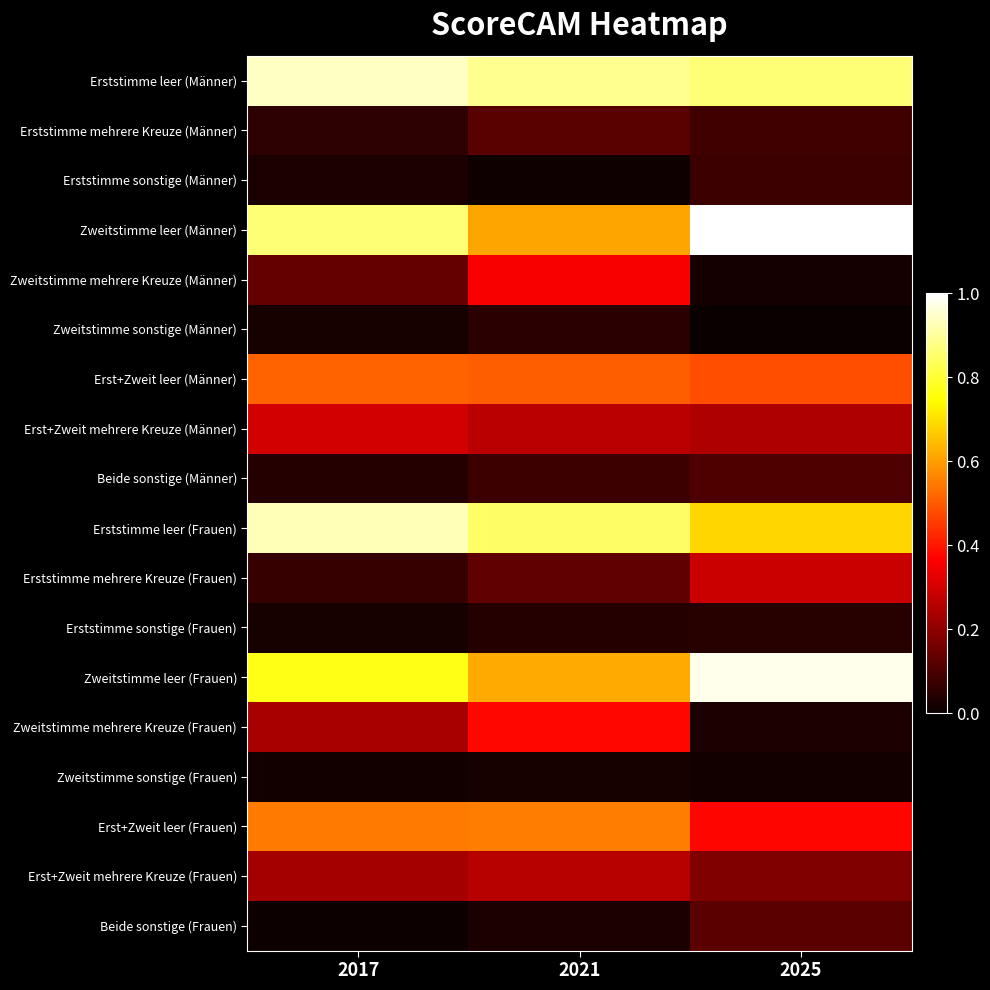

Reading left to right, extract all data points from this chart.

Erststimme leer (Männer): 2017=0.9	2021=0.9	2025=0.9
Erststimme mehrere Kreuze (Männer): 2017=0.1	2021=0.1	2025=0.1
Erststimme sonstige (Männer): 2017=0.0	2021=0.0	2025=0.1
Zweitstimme leer (Männer): 2017=0.9	2021=0.6	2025=1.0
Zweitstimme mehrere Kreuze (Männer): 2017=0.1	2021=0.4	2025=0.0
Zweitstimme sonstige (Männer): 2017=0.0	2021=0.0	2025=0.0
Erst+Zweit leer (Männer): 2017=0.5	2021=0.5	2025=0.5
Erst+Zweit mehrere Kreuze (Männer): 2017=0.3	2021=0.3	2025=0.2
Beide sonstige (Männer): 2017=0.0	2021=0.1	2025=0.1
Erststimme leer (Frauen): 2017=0.9	2021=0.8	2025=0.7
Erststimme mehrere Kreuze (Frauen): 2017=0.1	2021=0.1	2025=0.3
Erststimme sonstige (Frauen): 2017=0.0	2021=0.0	2025=0.0
Zweitstimme leer (Frauen): 2017=0.8	2021=0.6	2025=1.0
Zweitstimme mehrere Kreuze (Frauen): 2017=0.2	2021=0.4	2025=0.0
Zweitstimme sonstige (Frauen): 2017=0.0	2021=0.0	2025=0.0
Erst+Zweit leer (Frauen): 2017=0.6	2021=0.6	2025=0.4
Erst+Zweit mehrere Kreuze (Frauen): 2017=0.2	2021=0.3	2025=0.2
Beide sonstige (Frauen): 2017=0.0	2021=0.0	2025=0.1